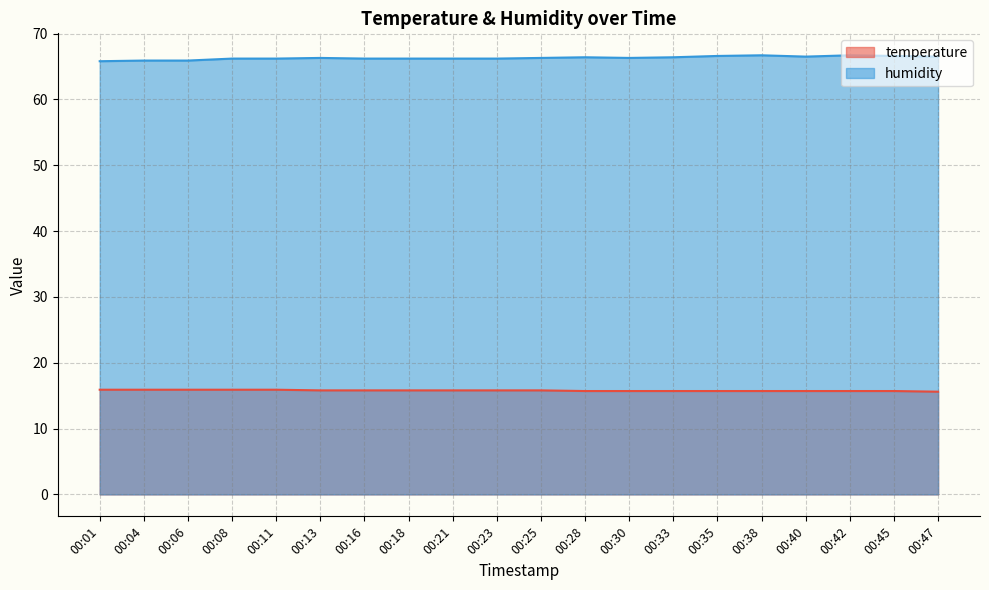

At 00:40, list the series in order from smallest to largest.

temperature, humidity